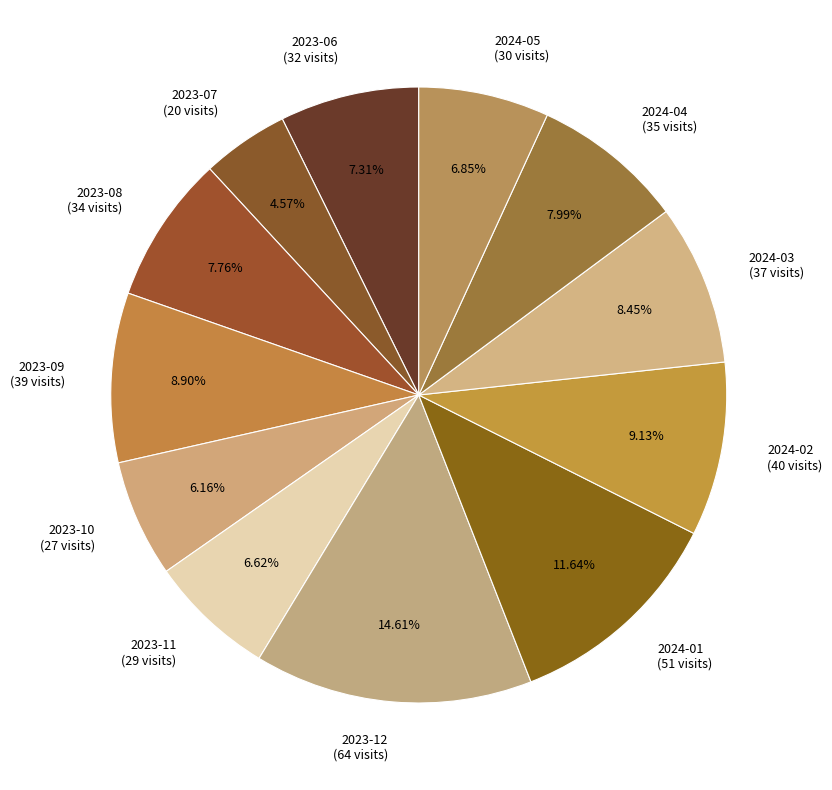

Does any single category account for the majority?

No